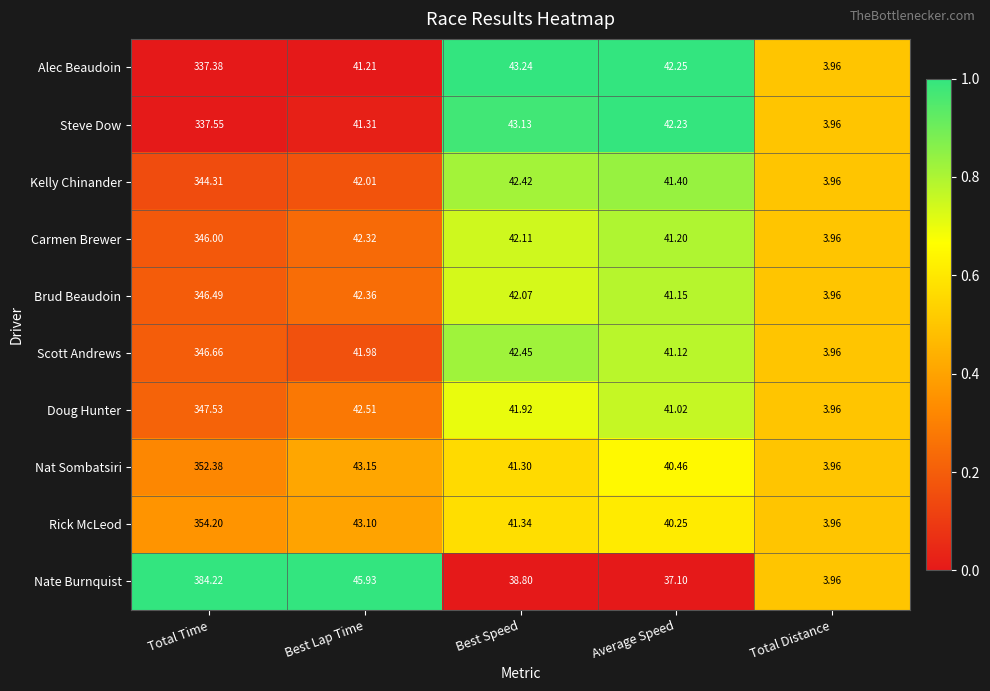

What is the spread (max minus min) of values at Best Speed?

4.4